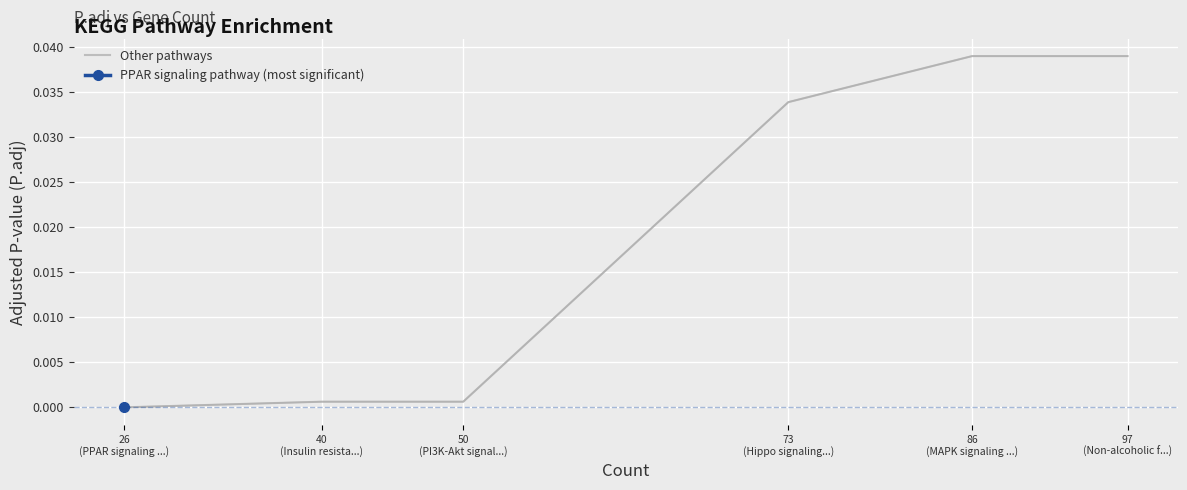

What is the label of the 4th point from the right?

50
(PI3K-Akt signal...)